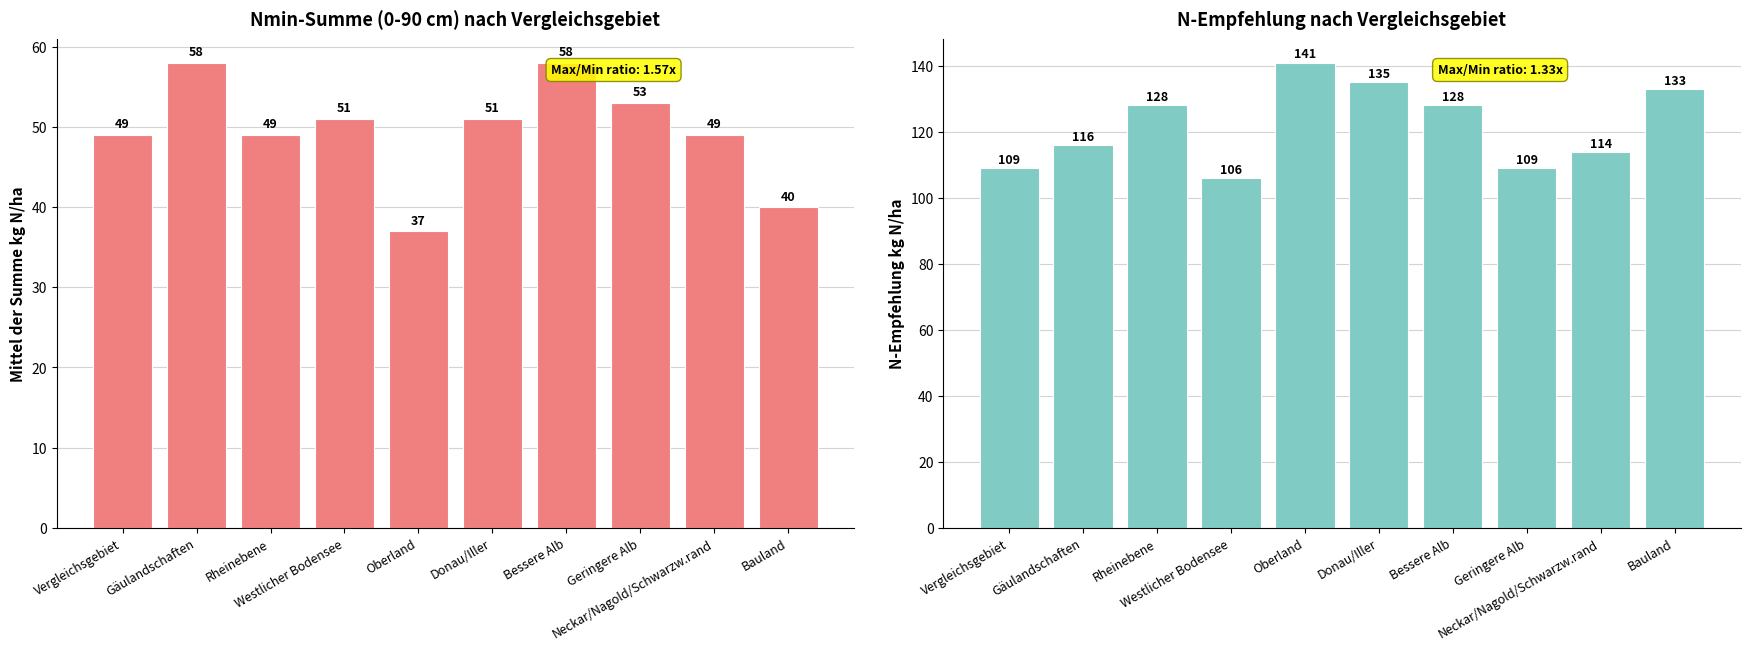

At how many categories does at least one series exceed 64?

10